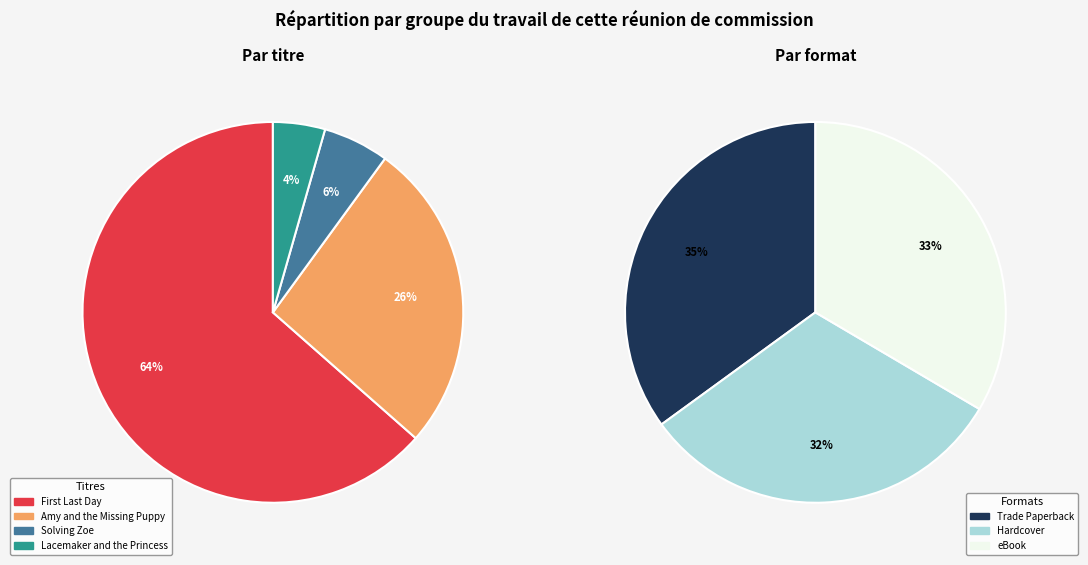

To the nearest percent, what portion does Lacemaker and the Princess (Trade Paperback) represent?

2%